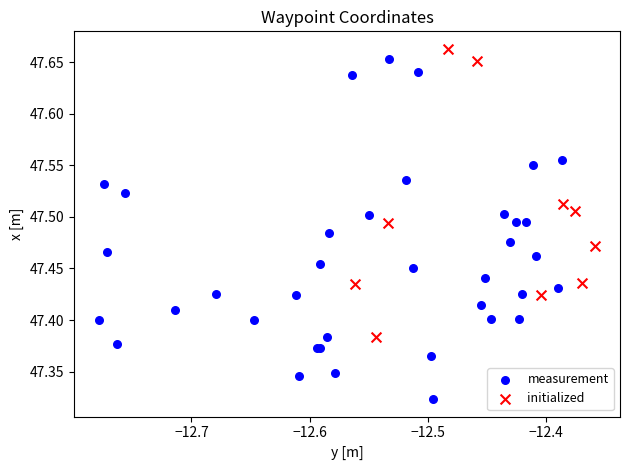

Which series reaches the minimum Y coordinate?

measurement